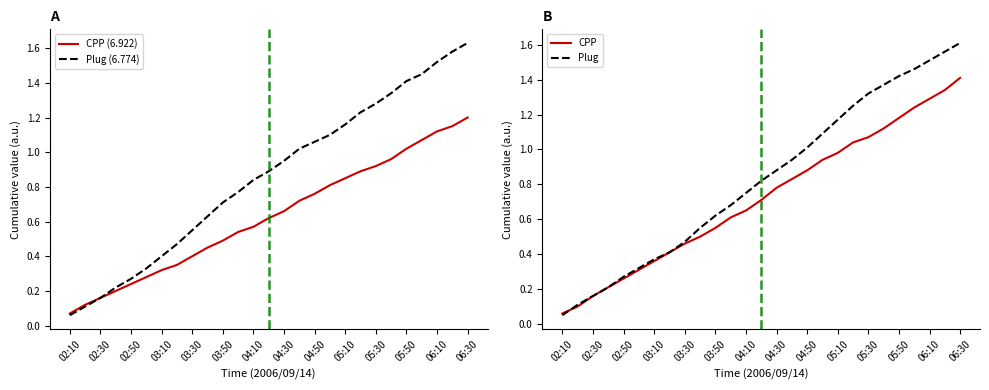

What is the maximum value shown in the chart?

1.6